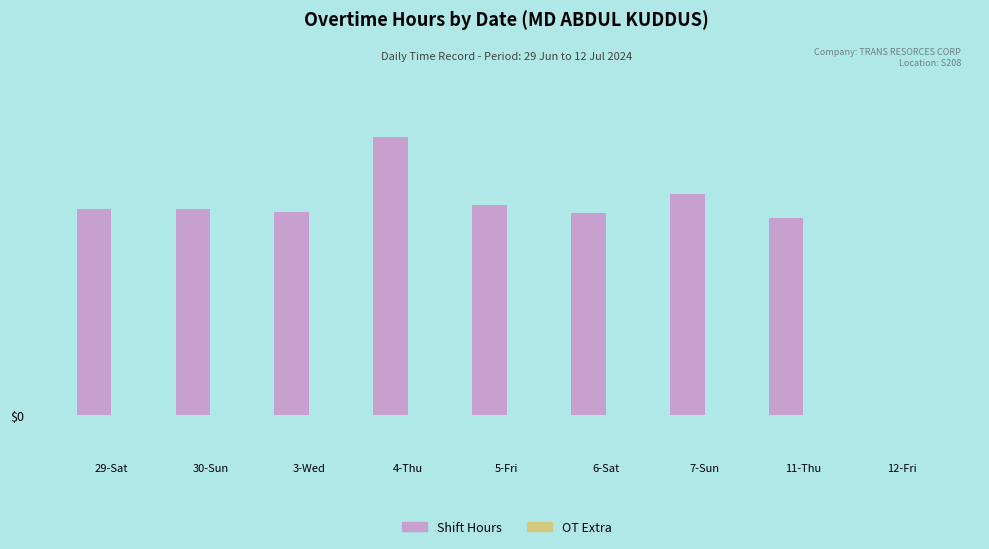

Which has a higher value, 29-Sat or 12-Fri?

29-Sat